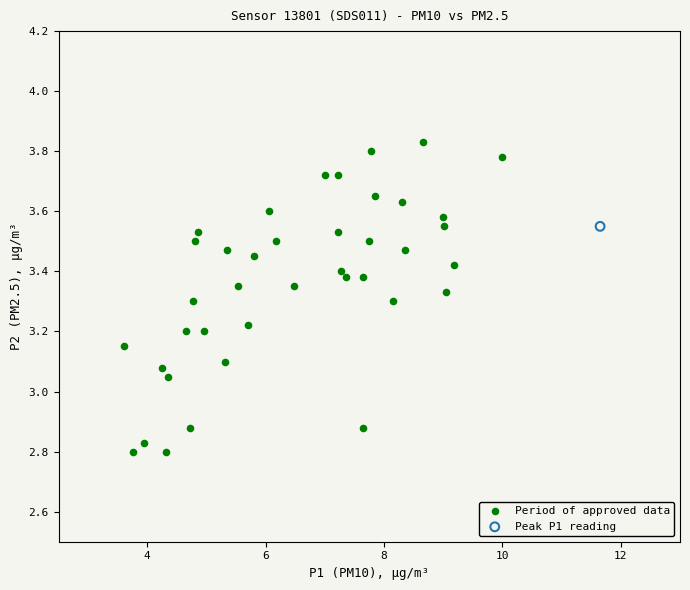

What are all the series names shown in the legend?

Period of approved data, Peak P1 reading